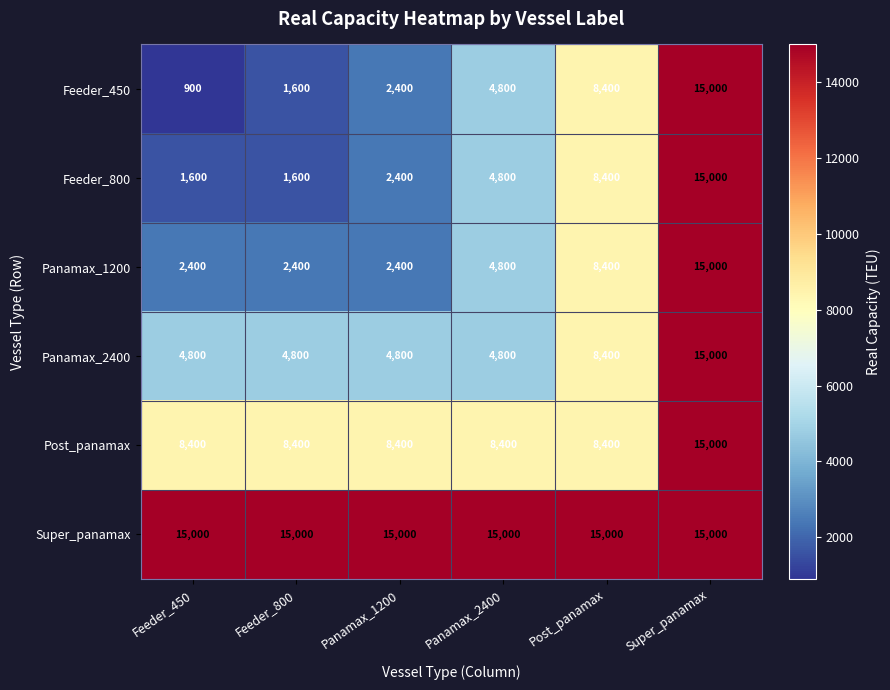

Which series has the largest range (max minus min)?

Feeder_450